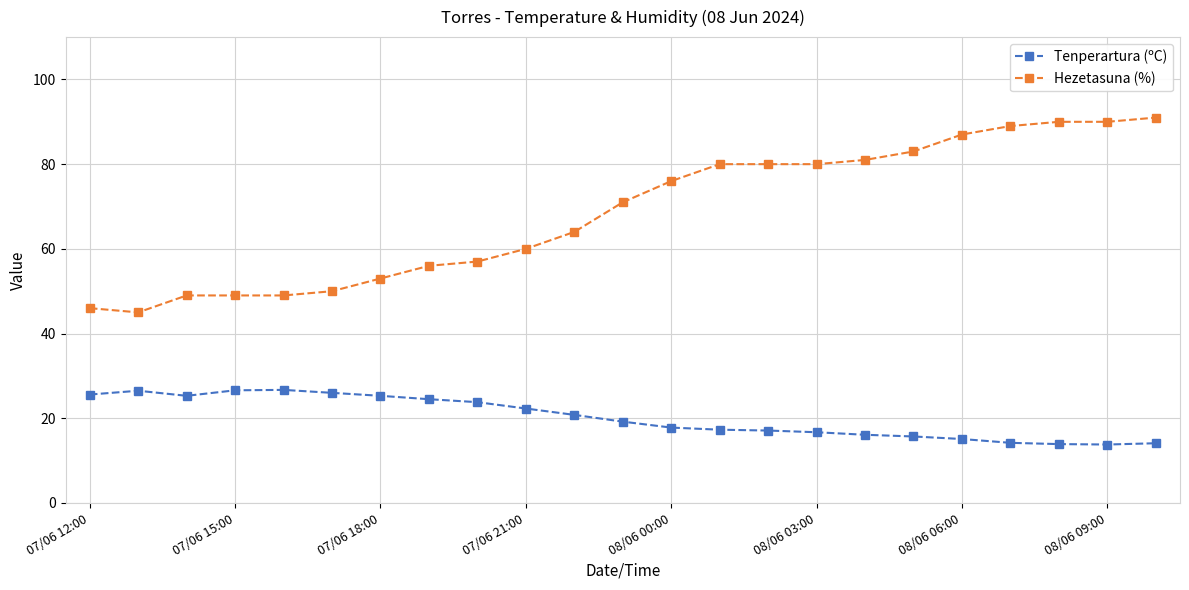

At how many categories does at least one series exceed 31?

23